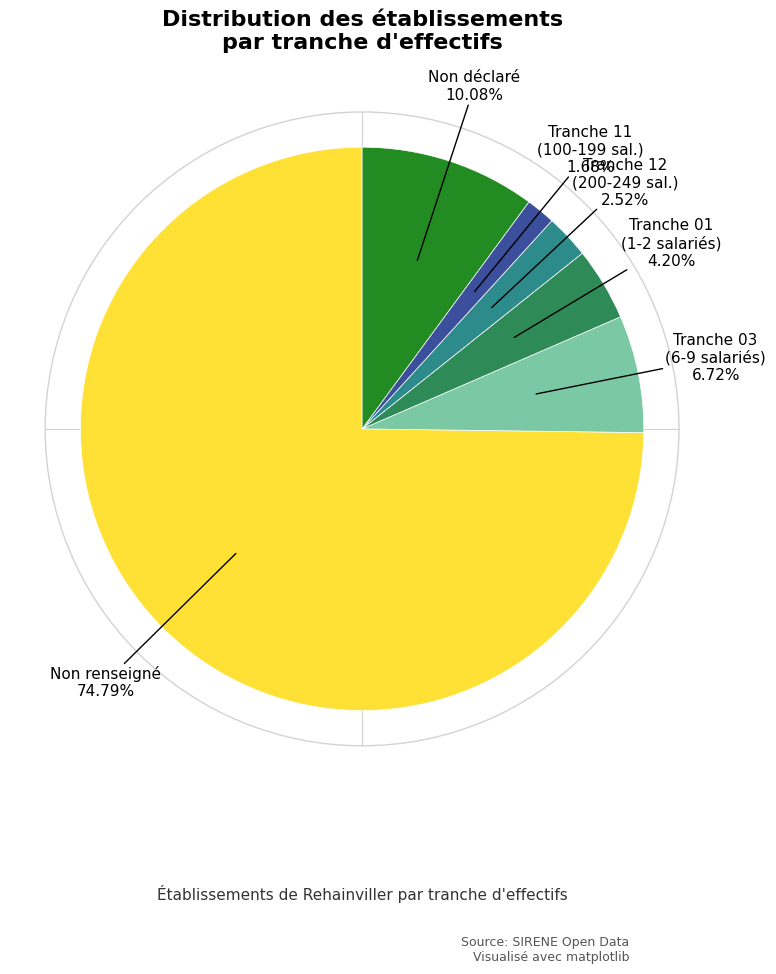

Which has a higher value, Tranche 11 (100-199 sal.) or Tranche 12 (200-249 sal.)?

Tranche 12 (200-249 sal.)